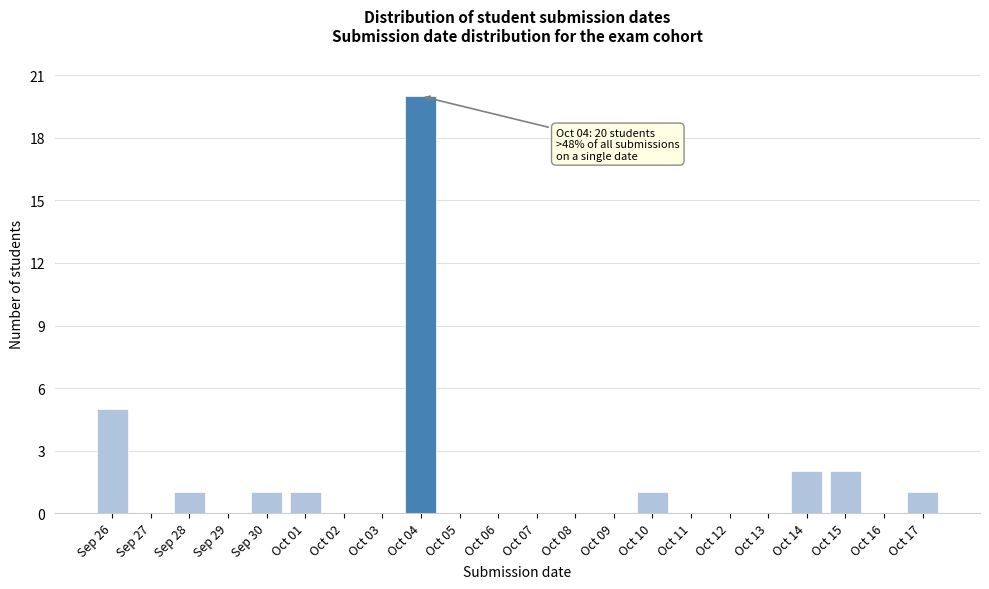

Reading left to right, list all the values displayed in this chart.

Sep 26=5	Sep 27=0	Sep 28=1	Sep 29=0	Sep 30=1	Oct 01=1	Oct 02=0	Oct 03=0	Oct 04=20	Oct 05=0	Oct 06=0	Oct 07=0	Oct 08=0	Oct 09=0	Oct 10=1	Oct 11=0	Oct 12=0	Oct 13=0	Oct 14=2	Oct 15=2	Oct 16=0	Oct 17=1